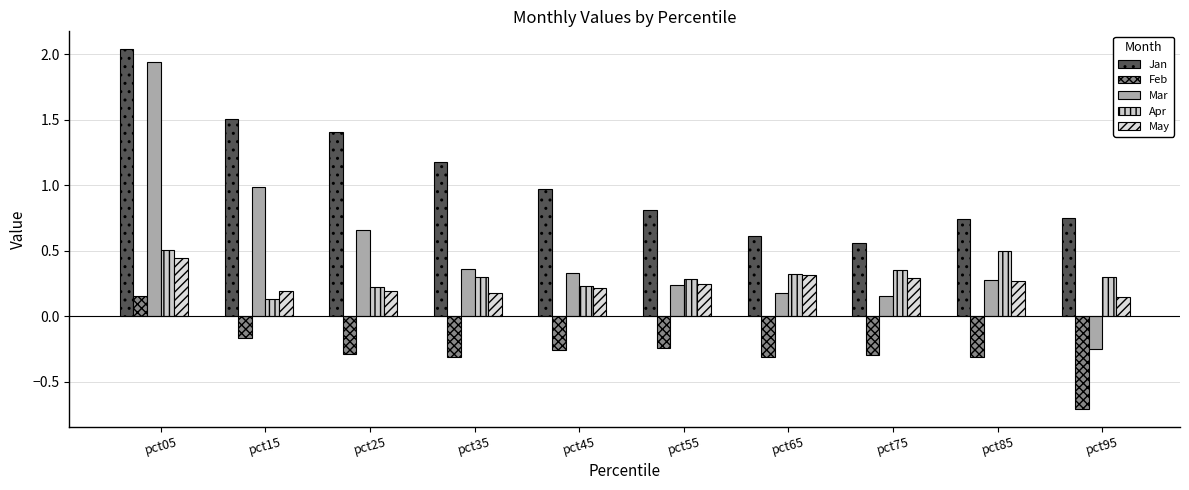

What is the sum of all Jan values?

10.6